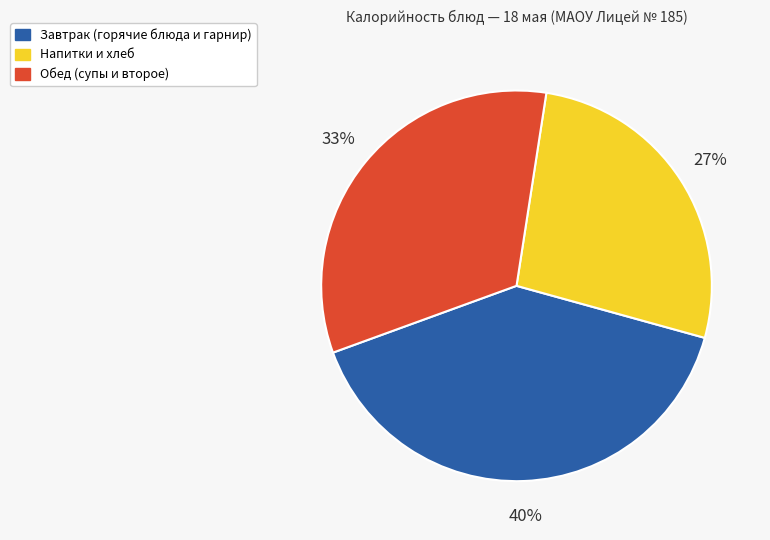

To the nearest percent, what is the combined percentage of Обед (супы и второе) and Завтрак (горячие блюда и гарнир)?

73%